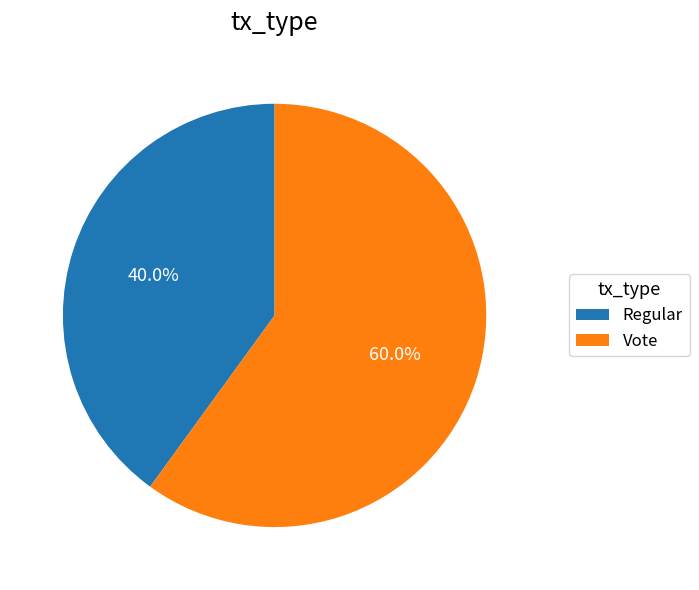

Combined, what portion of the pie is Regular and Vote?

100.0%